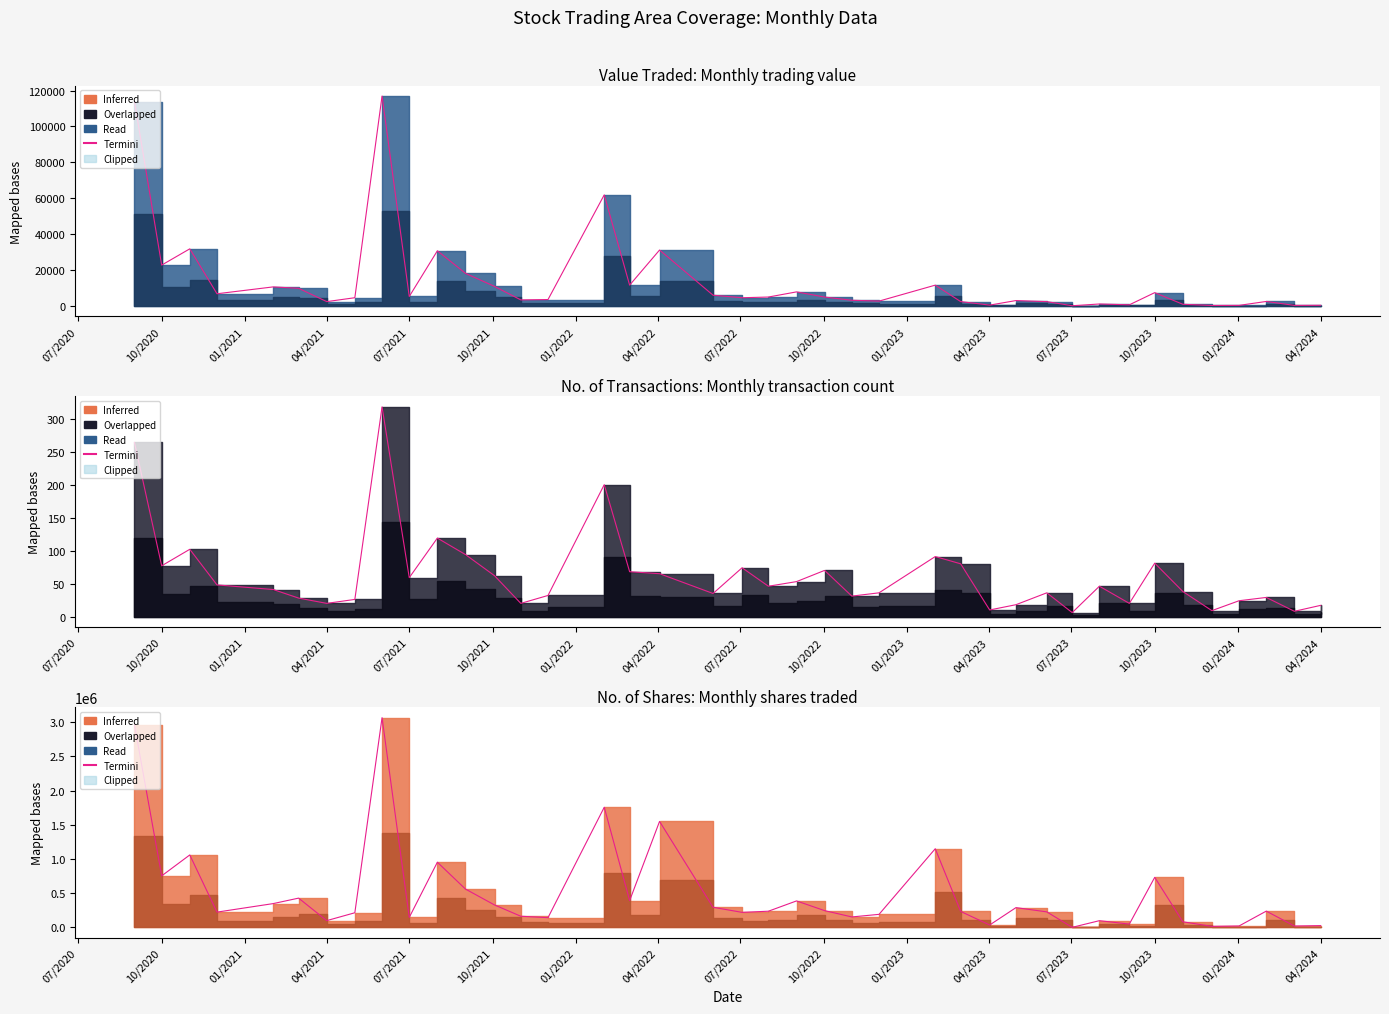

The value at 24 is 121244. True or false?

False